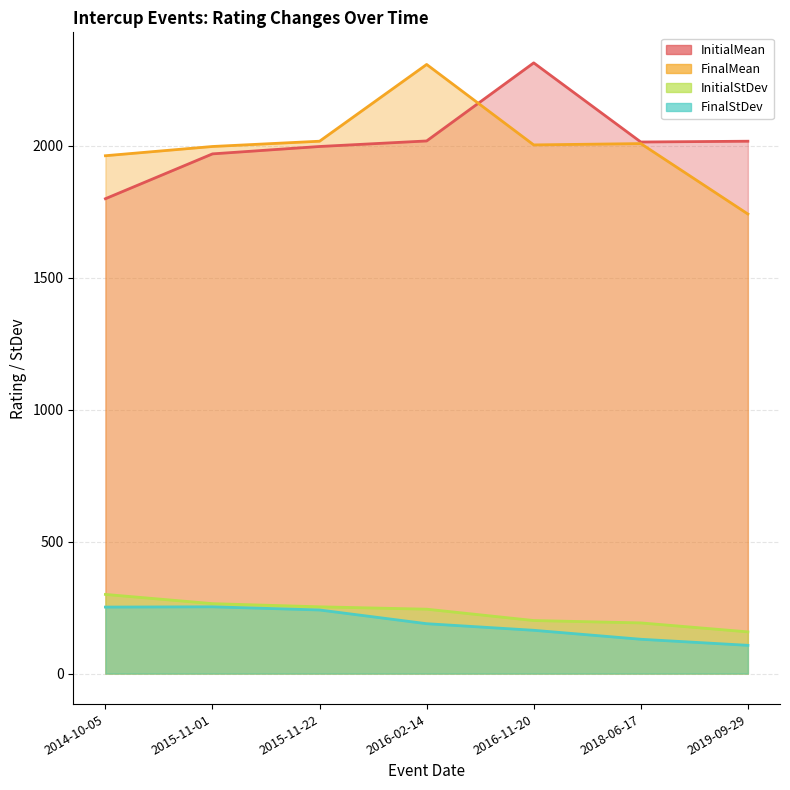

At which label is InitialMean closest to 2057?

2016-02-14